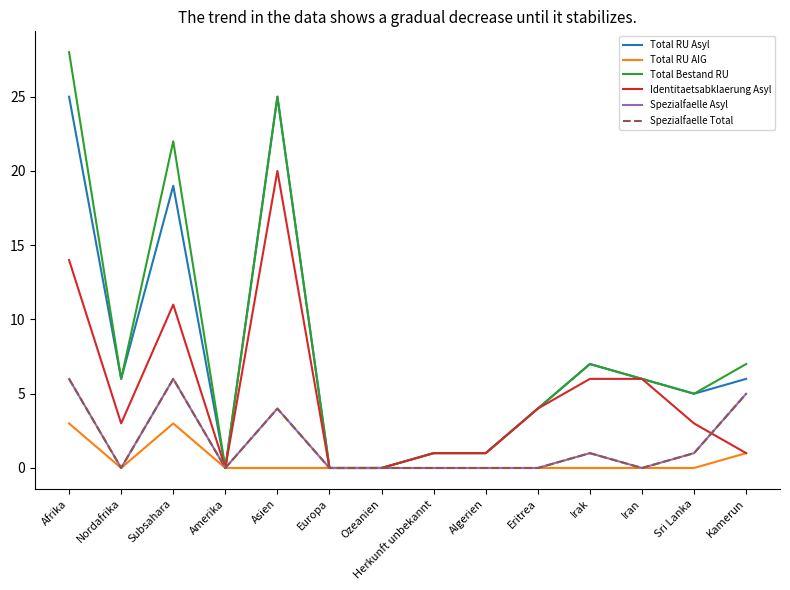

True or false: Total RU Asyl has a value of 19 at Subsahara.

True